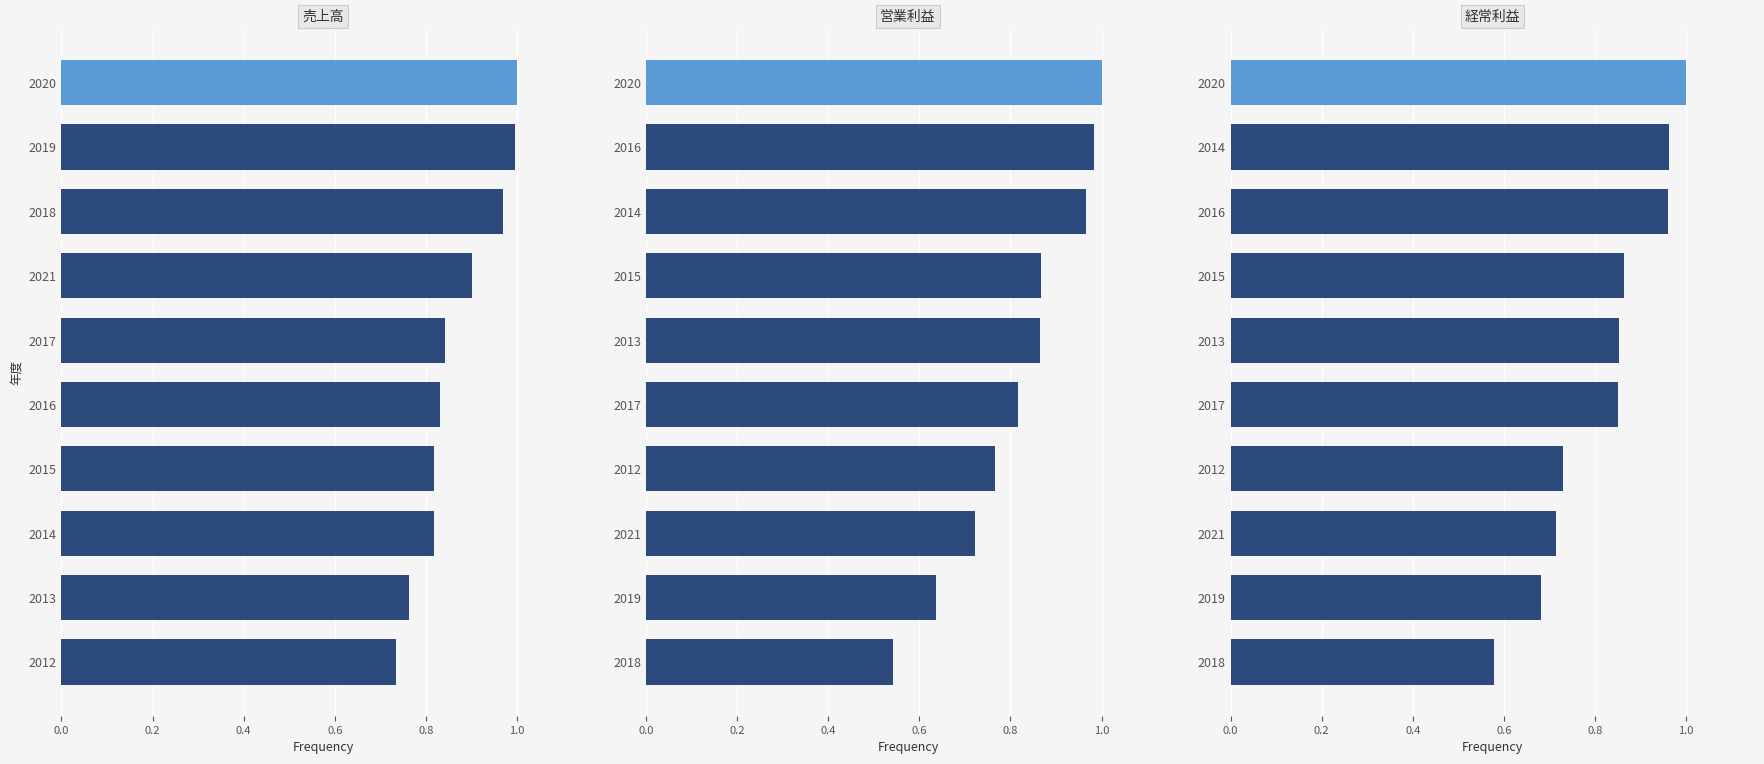

What is the difference between the second highest and second lowest values in the 売上高 series?

0.2